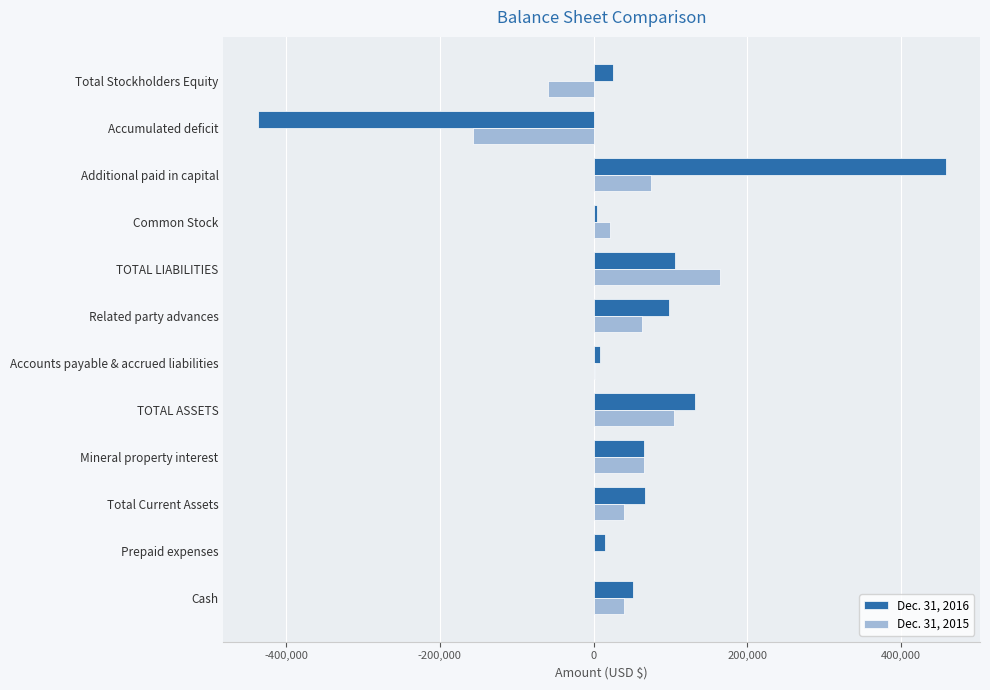

Between Mineral property interest and Additional paid in capital, which series saw the biggest shift?

Dec. 31, 2016